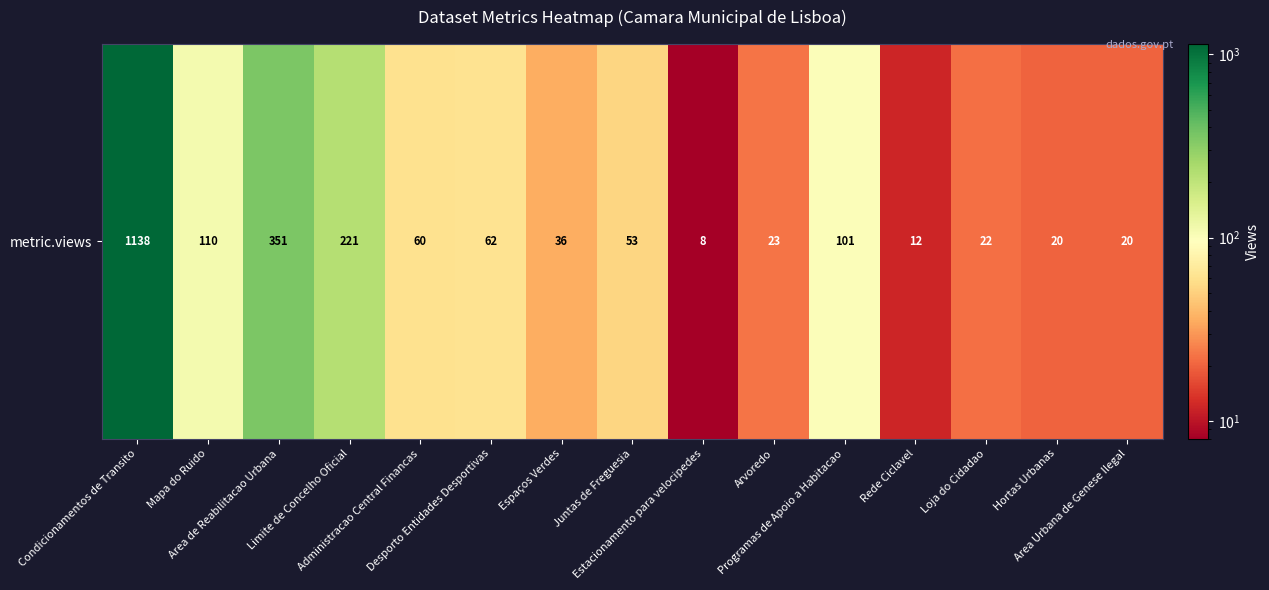

Reading left to right, list all the values displayed in this chart.

Condicionamentos de Transito=1138	Mapa do Ruido=110	Area de Reabilitacao Urbana=351	Limite de Concelho Oficial=221	Administracao Central Financas=60	Desporto Entidades Desportivas=62	Espaços Verdes=36	Juntas de Freguesia=53	Estacionamento para velocipedes=8	Arvoredo=23	Programas de Apoio a Habitacao=101	Rede Ciclavel=12	Loja do Cidadao=22	Hortas Urbanas=20	Area Urbana de Genese Ilegal=20